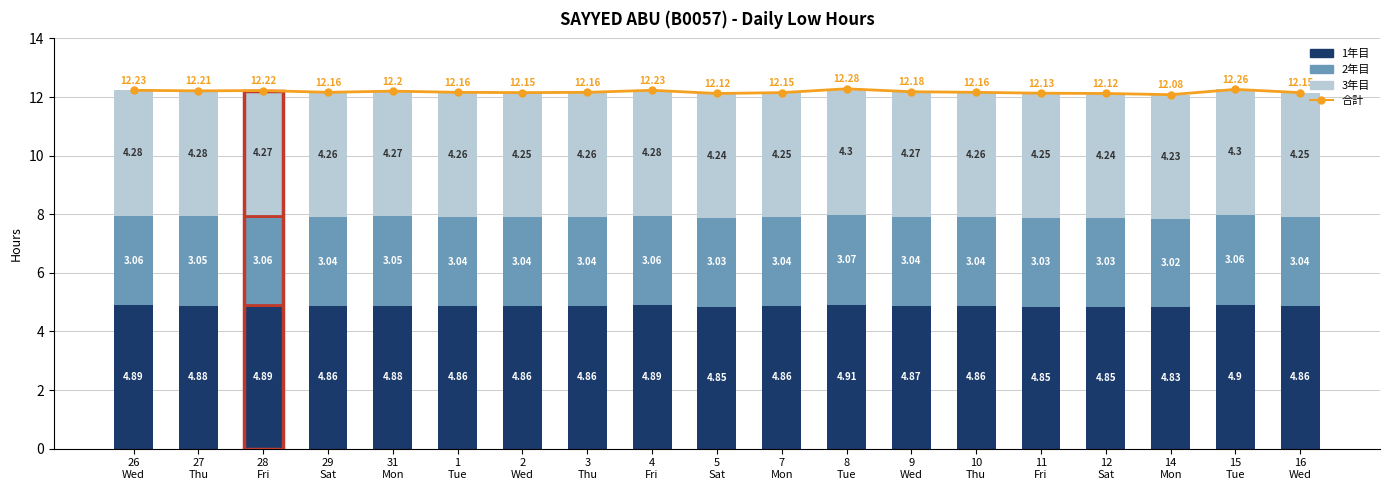

Rank the categories by value from lowest to highest.

14
Mon, 5
Sat, 12
Sat, 11
Fri, 2
Wed, 7
Mon, 16
Wed, 29
Sat, 1
Tue, 3
Thu, 10
Thu, 9
Wed, 31
Mon, 27
Thu, 28
Fri, 26
Wed, 4
Fri, 15
Tue, 8
Tue